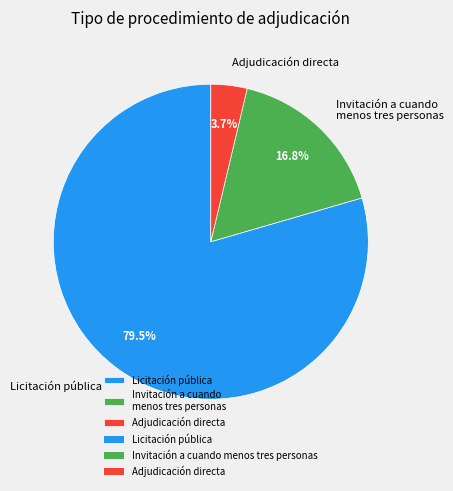

Does any single category account for the majority?

Yes